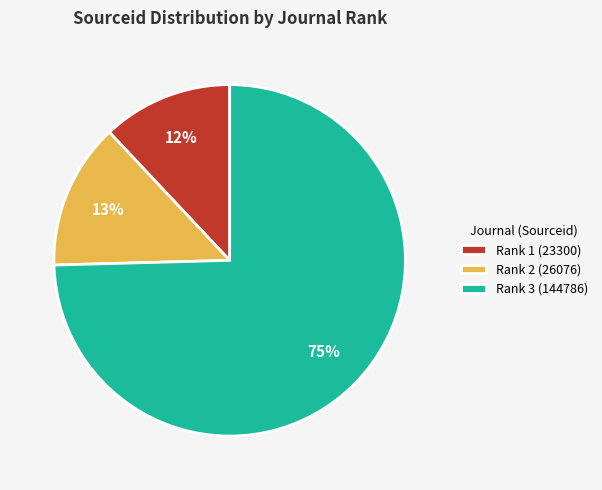

Which slice represents more than half of the pie?

Rank 3 (144786)